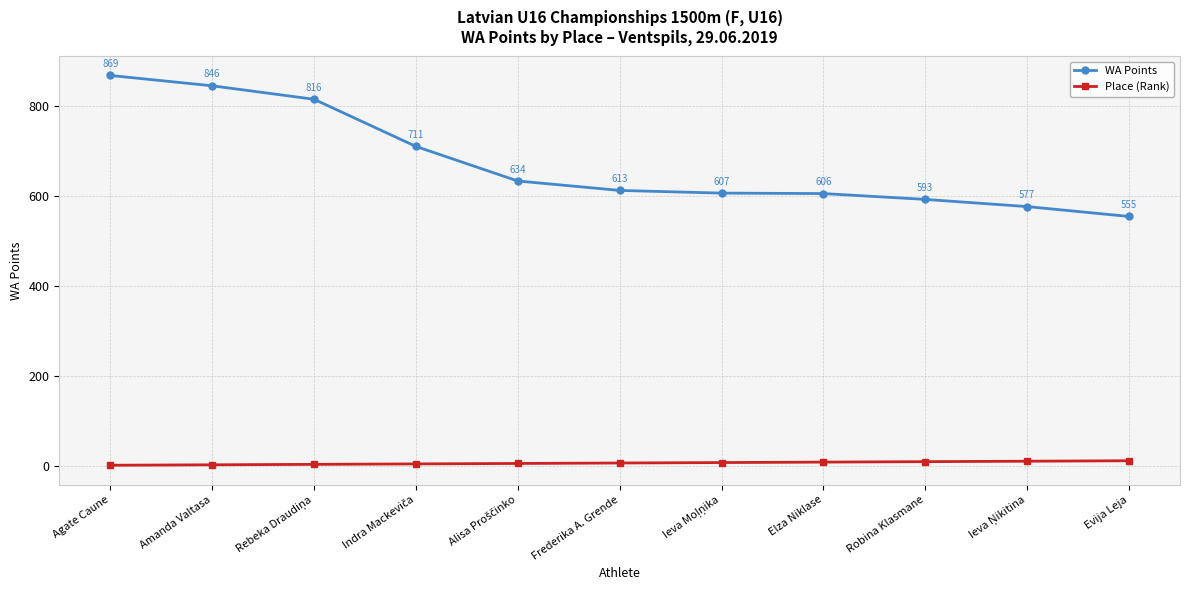

What is the difference between the maximum and minimum values in the WA Points series?

314